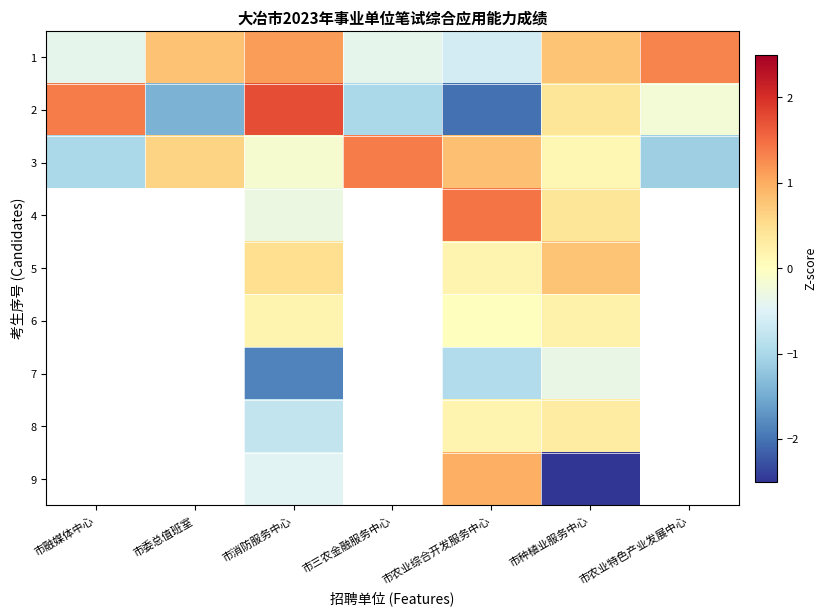

The 3 series shows -0.1 at 市消防服务中心. True or false?

True